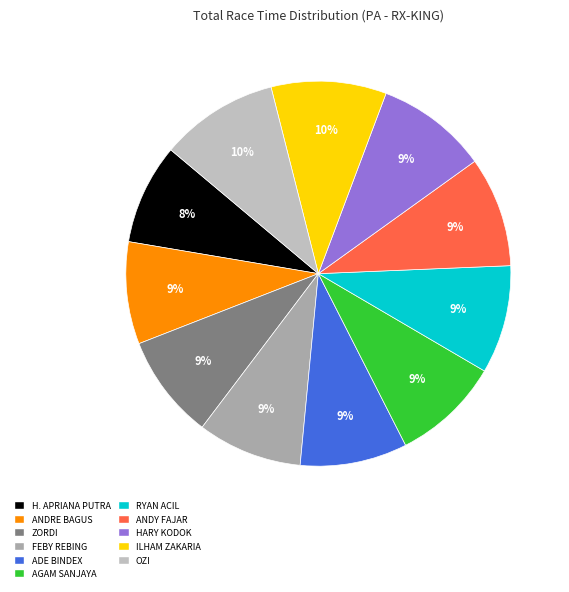

What is the ratio of the value at ADE BINDEX to the value at ANDY FAJAR?

1.0